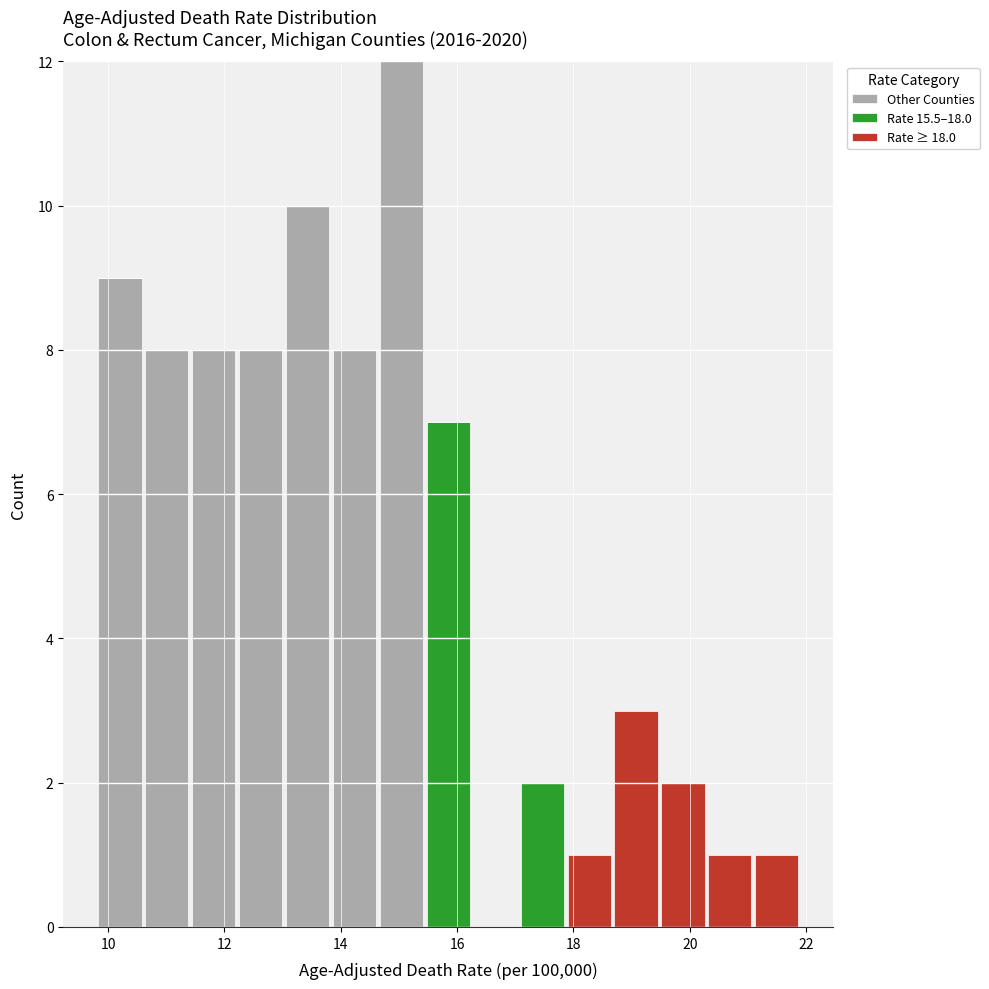

Reading left to right, list every stacked bar in this chart as the range it spans on the x-axis followed by its total height. Neither the bar edges nor the heights are printed on the chart, so give them approximately, as read against the axes.

9.8 to 10.6: 9
10.6 to 11.4: 8
11.4 to 12.2: 8
12.2 to 13.0: 8
13.0 to 13.8: 10
13.8 to 14.6: 8
14.6 to 15.4: 12
15.4 to 16.2: 7
16.2 to 17.0: 0
17.0 to 17.8: 2
17.8 to 18.6: 1
18.6 to 19.4: 3
19.4 to 20.2: 2
20.2 to 21.0: 1
21.0 to 22.0: 1